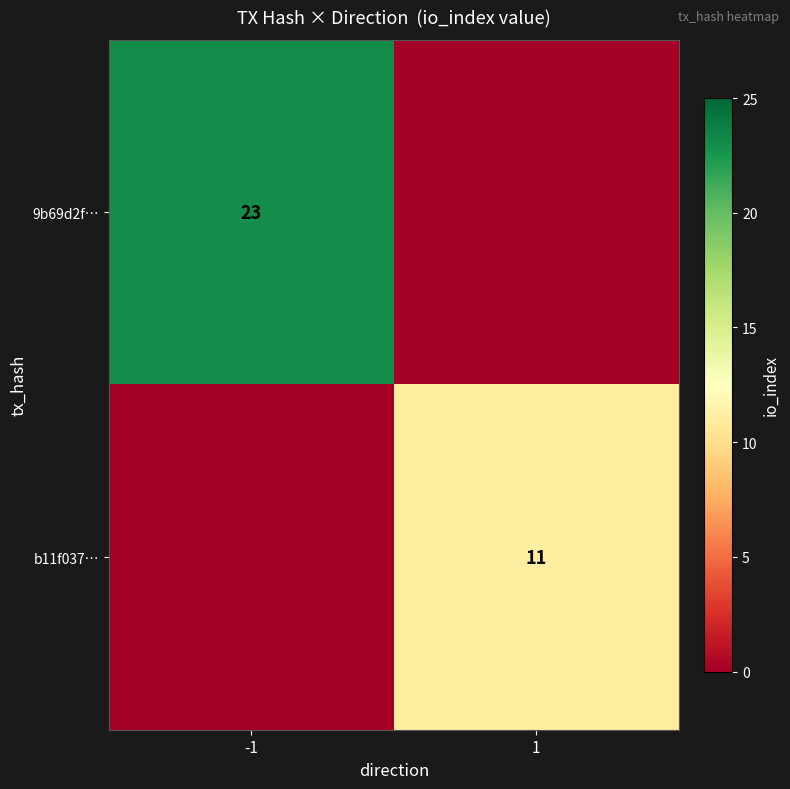

Is it true that b11f037… equals 17 at 1?

False